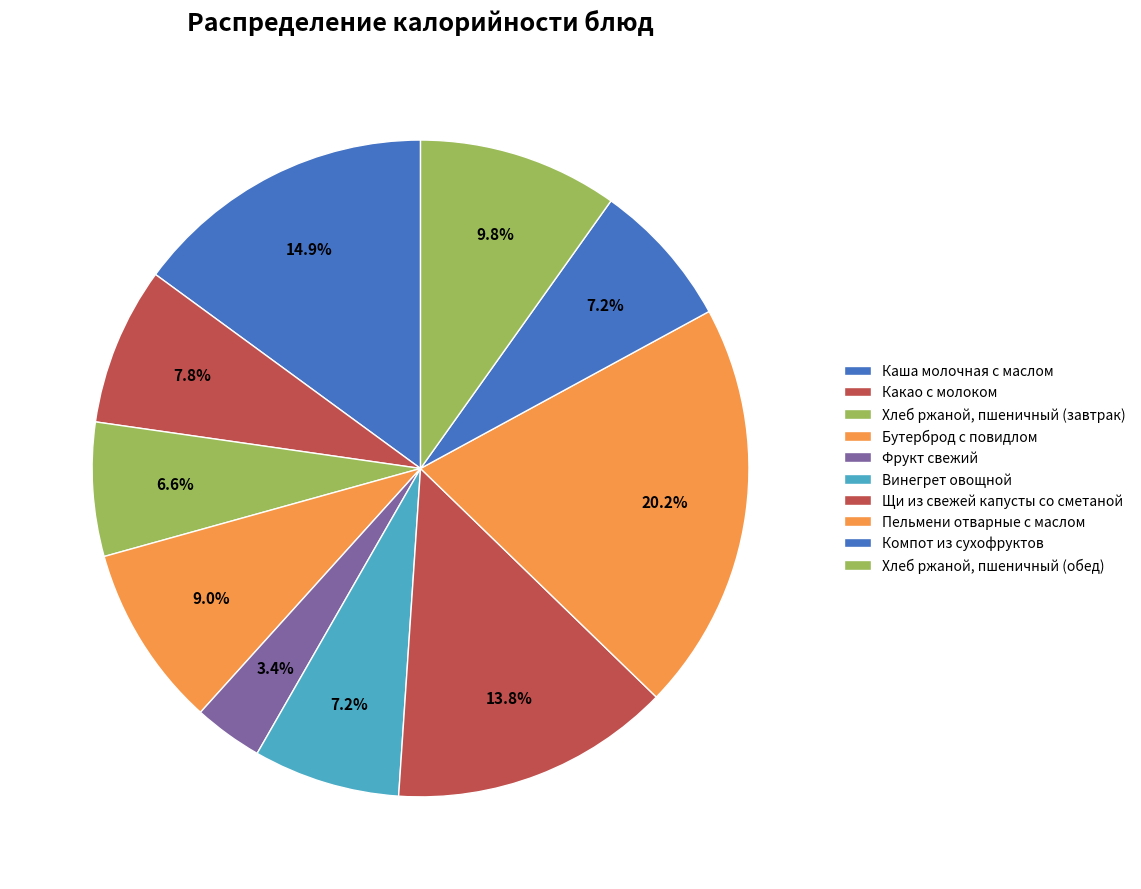

How many slices are in this pie chart?

10